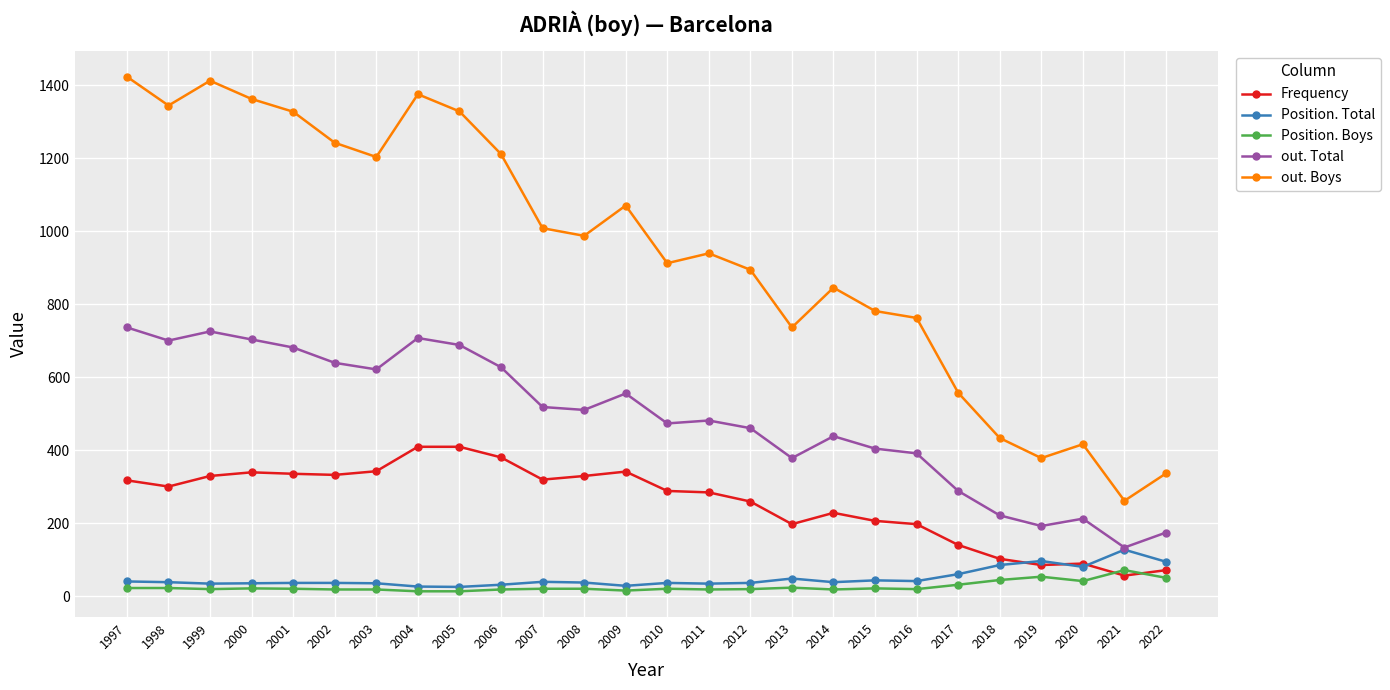

At which label does out. Boys reach its minimum?

2021